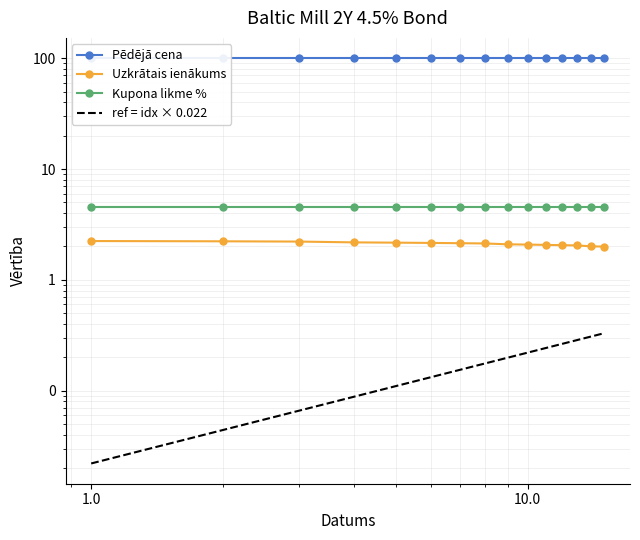

What is the label of the 9th point from the right?

6